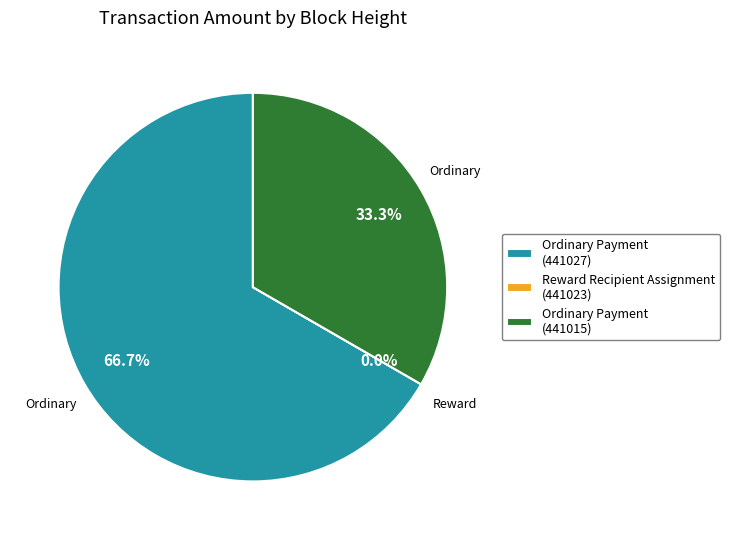

What is the smallest slice in the pie chart?

441023